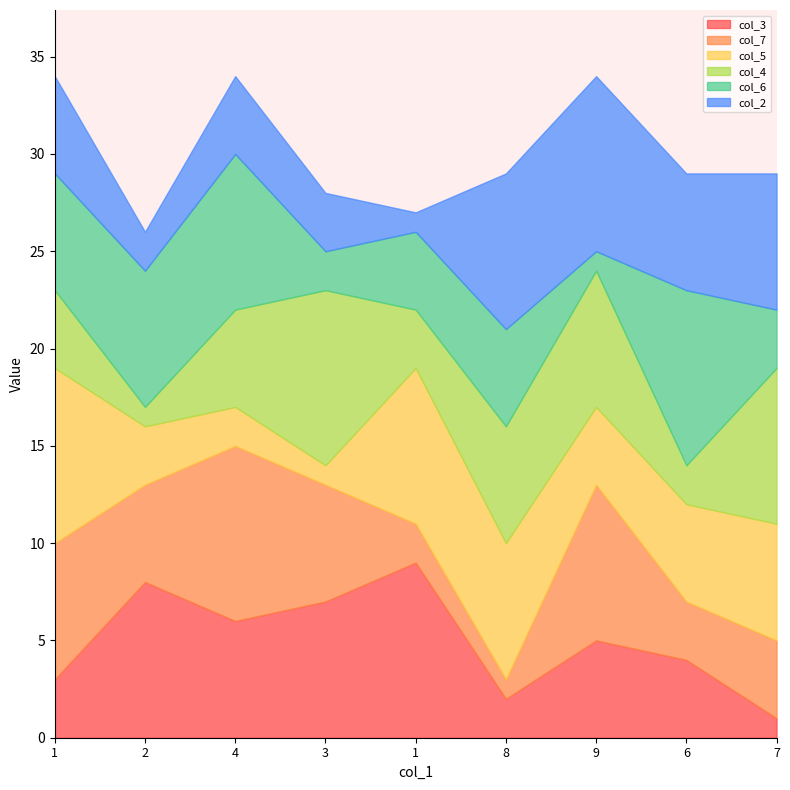

Which has a higher value, 4 or 2?

2